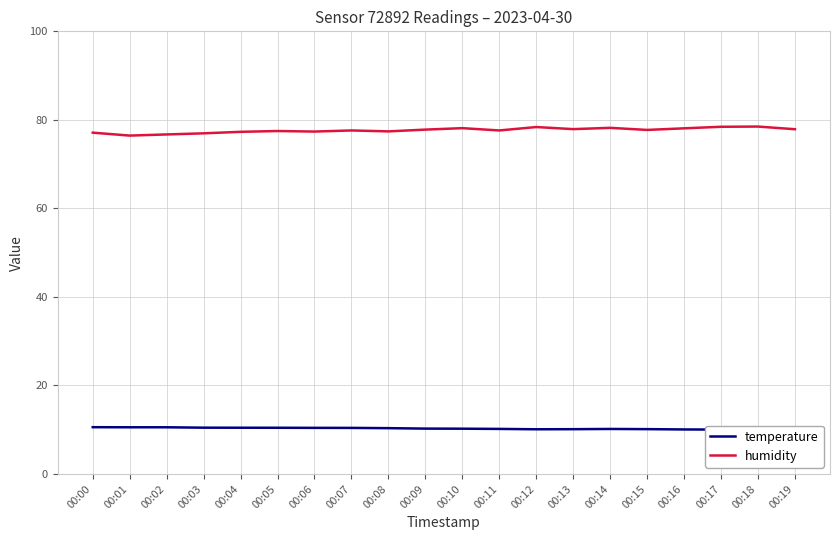

Where does the humidity series first go above 77?

00:00